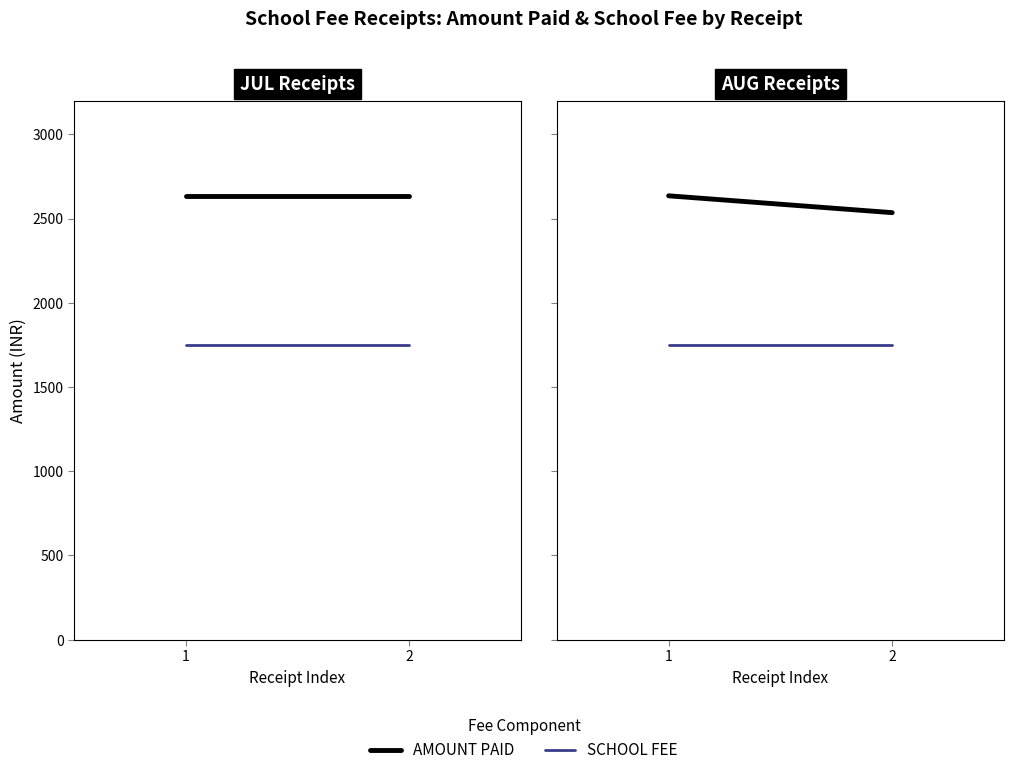

Is the value of AMOUNT PAID at 2 greater than the value of SCHOOL FEE at 2?

Yes